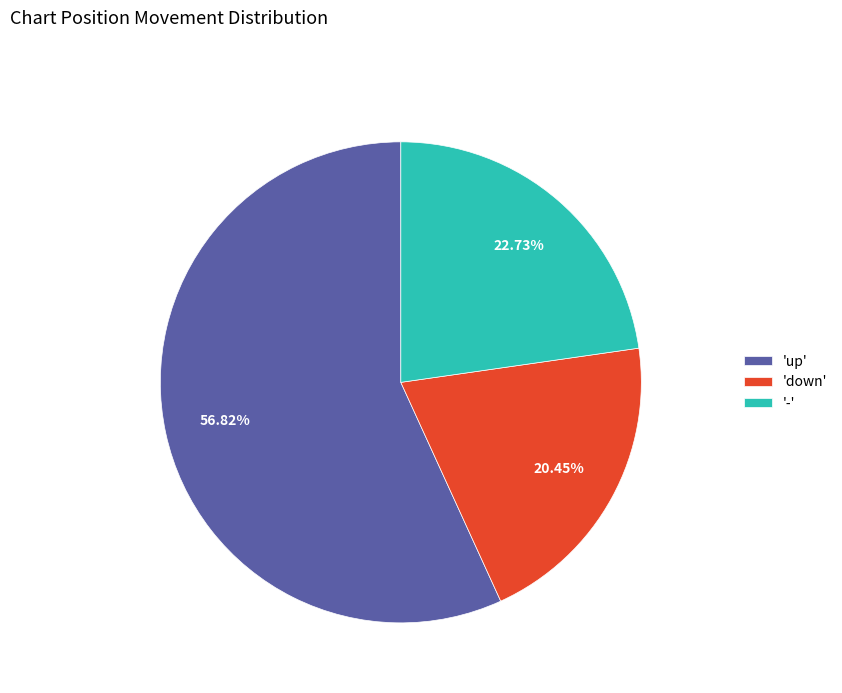

Which category accounts for the majority?

'up'